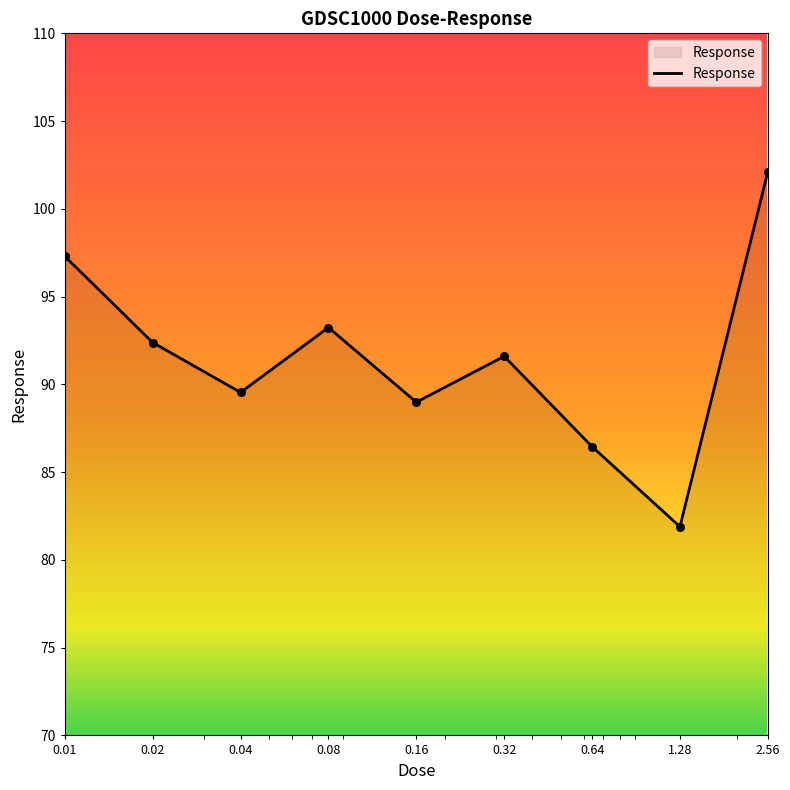

What is the greatest value displayed?

102.1